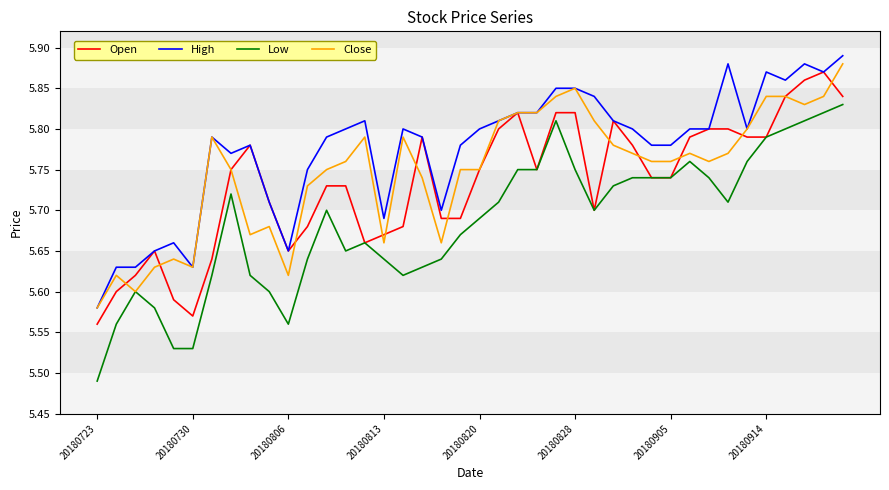

Which series has the largest total across all categories?

High